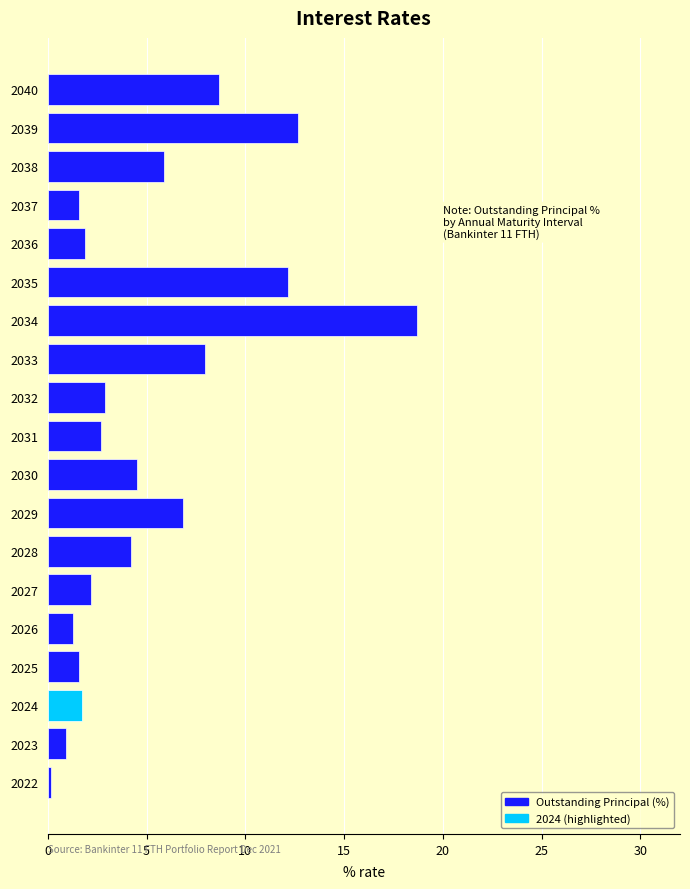

How many bars are there in total?

19